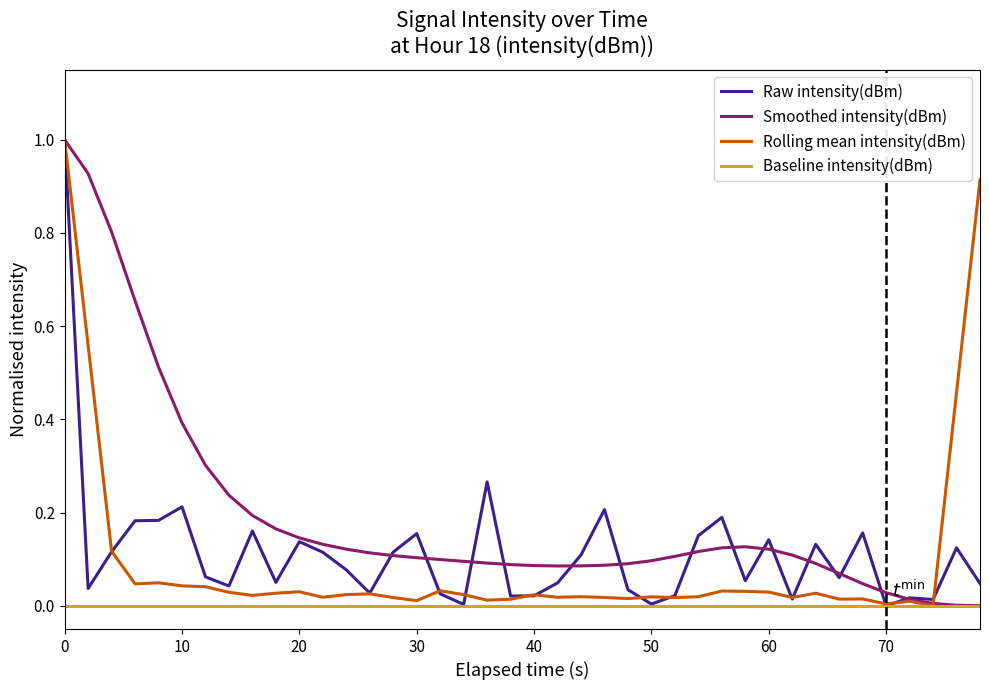

What is the maximum value shown in the chart?

1.0